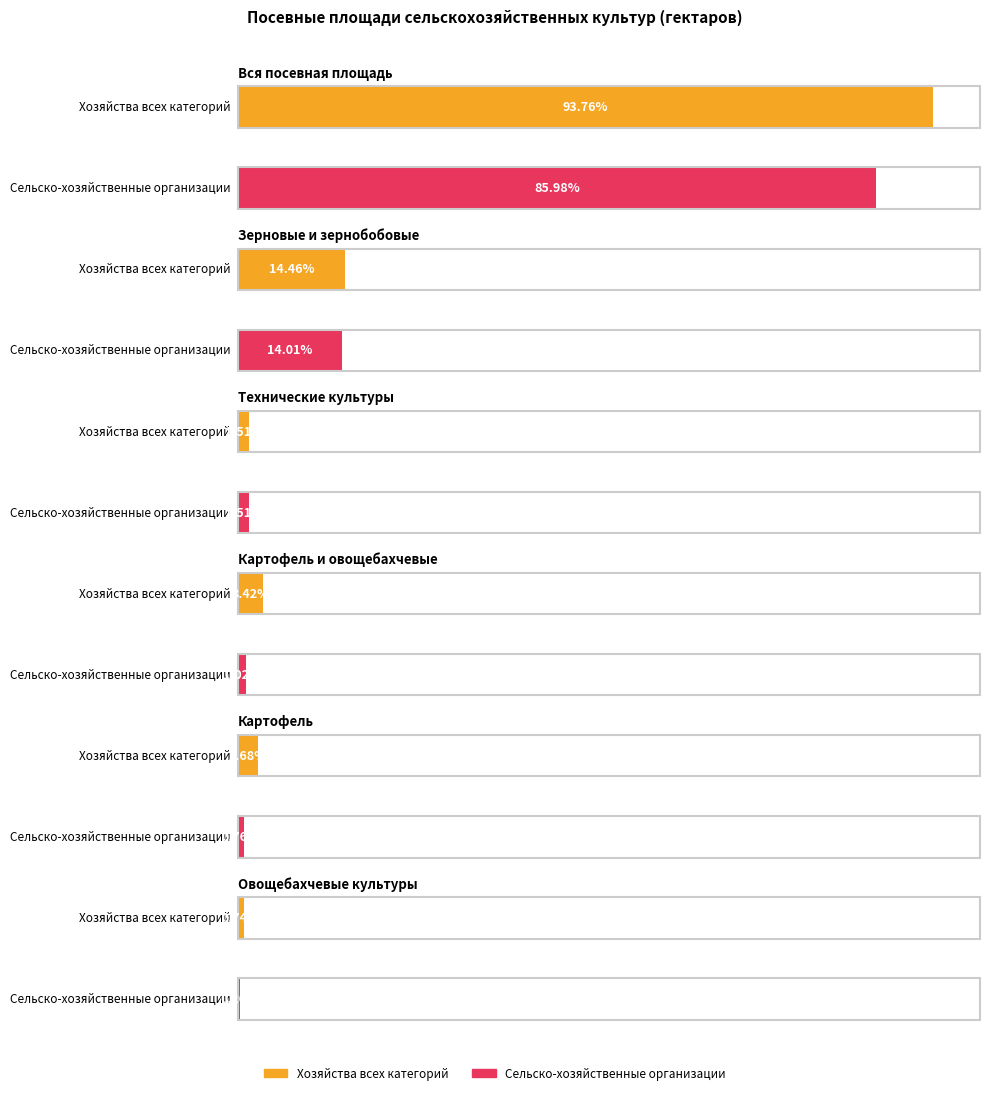

List the labels in order of Хозяйства всех категорий value, smallest first.

Овощебахчевые культуры, Технические культуры, Картофель, Картофель и овощебахчевые, Зерновые и зернобобовые, Вся посевная площадь